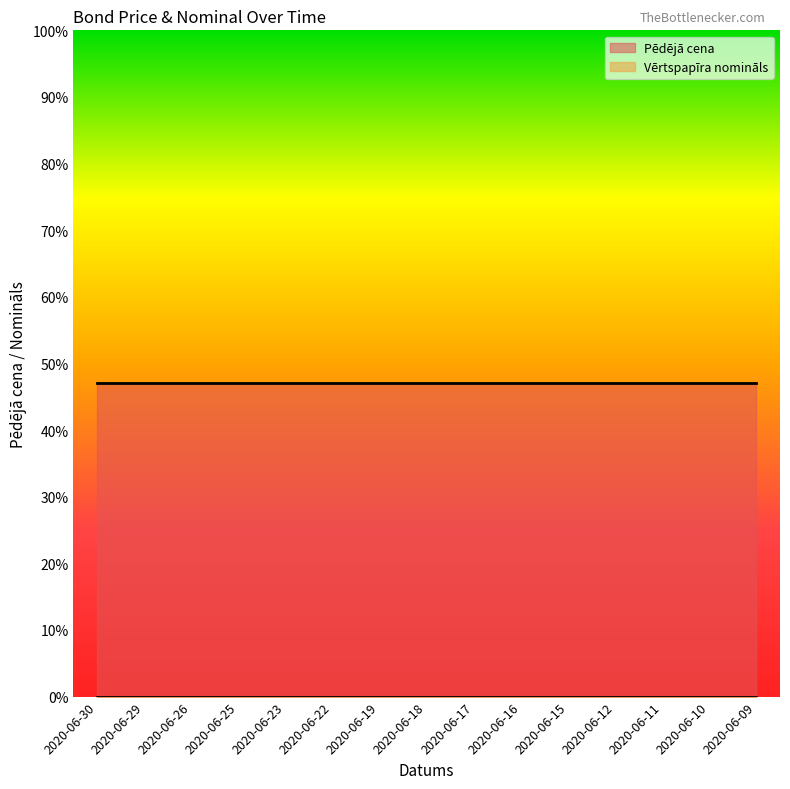

Which label corresponds to the smallest value in the chart?

2020-06-30